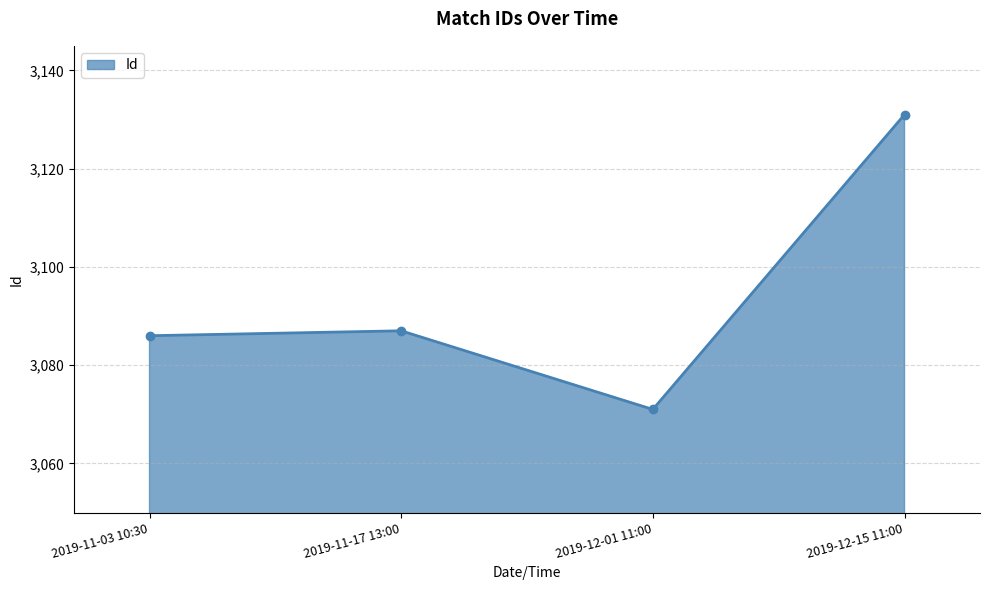

List the labels in order of value, largest first.

2019-12-15 11:00, 2019-11-17 13:00, 2019-11-03 10:30, 2019-12-01 11:00